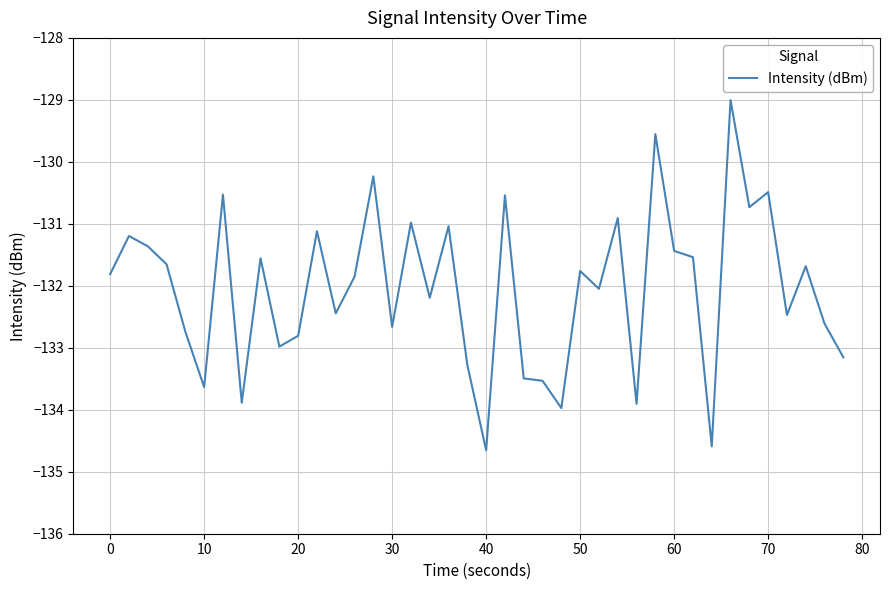

What is the maximum value shown in the chart?

-129.0